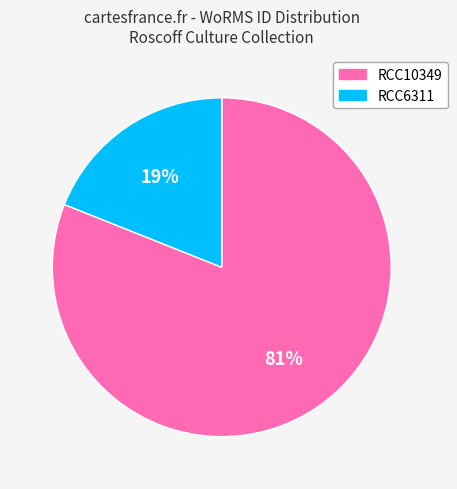

True or false: RCC10349 accounts for 81% of the total.

True